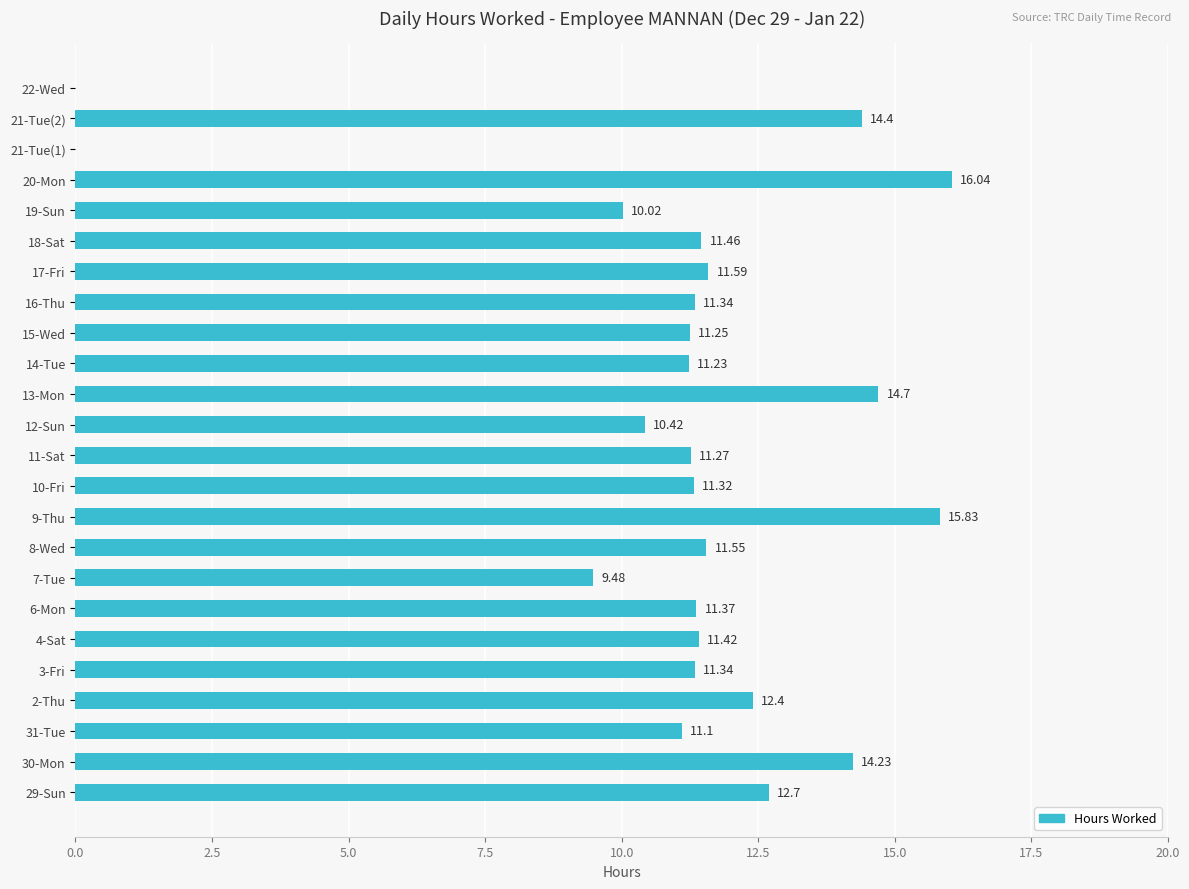

What is the sum of the values at 14-Tue and 20-Mon?

27.3